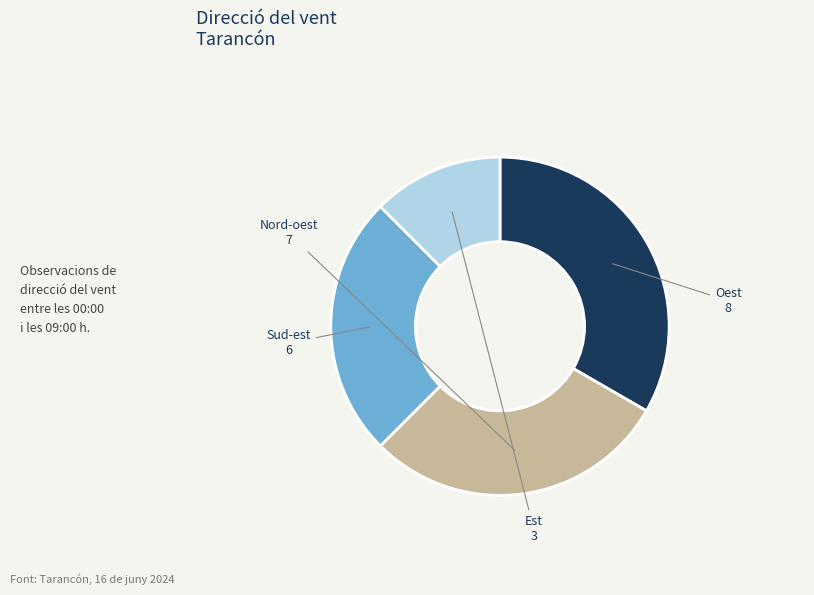

Do Est and Sud-est together represent more than half of the pie?

No